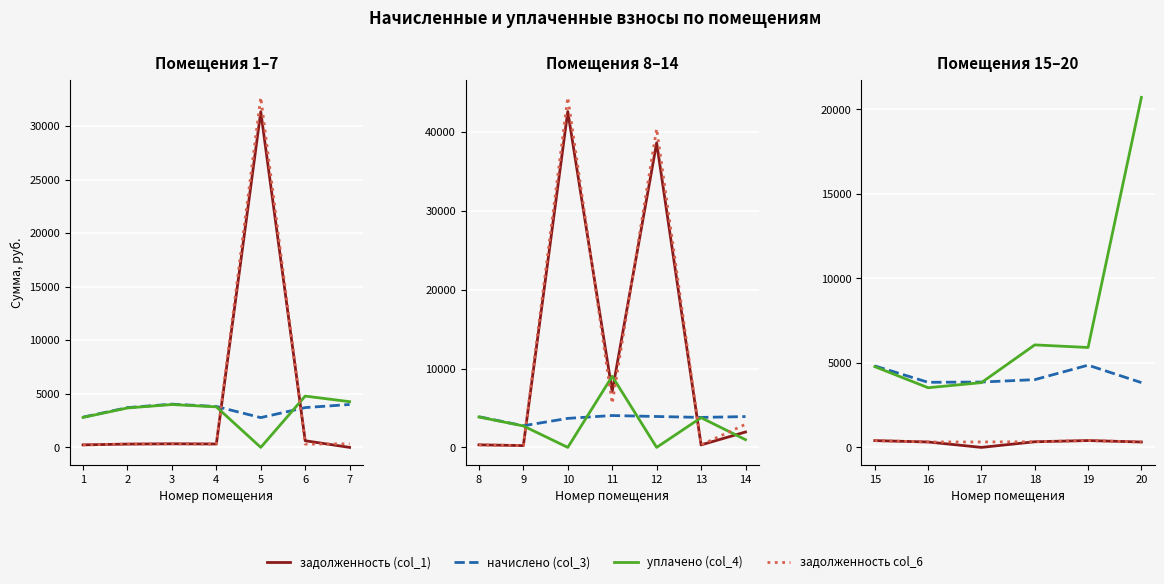

How many series are shown in this chart?

4